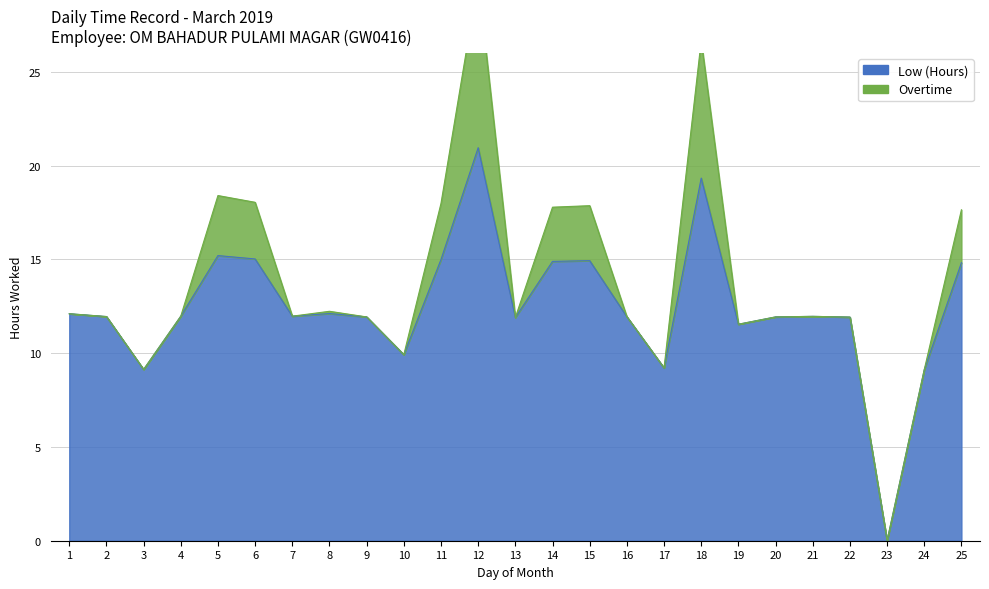

Does the chart display data point markers on the line(s)?

No